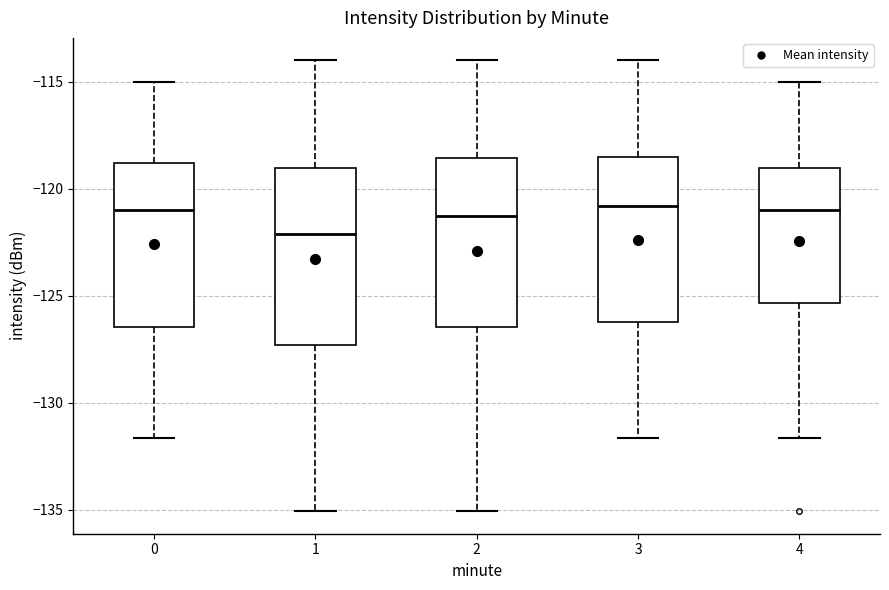

Where does the median line of the box at x = 3 sit on the y-axis? The values are not printed on the chart, so give them approximately, as read against the axis.

-121.0